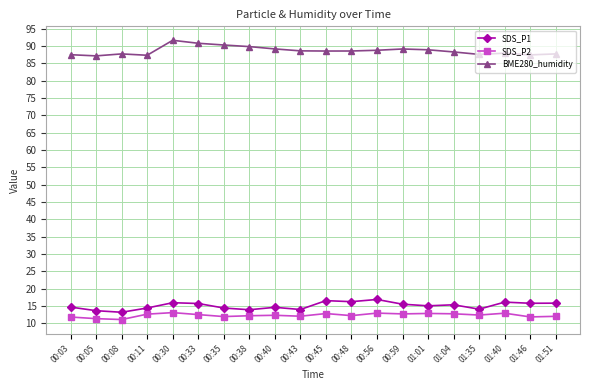

What is the label of the 20th point from the right?

00:03